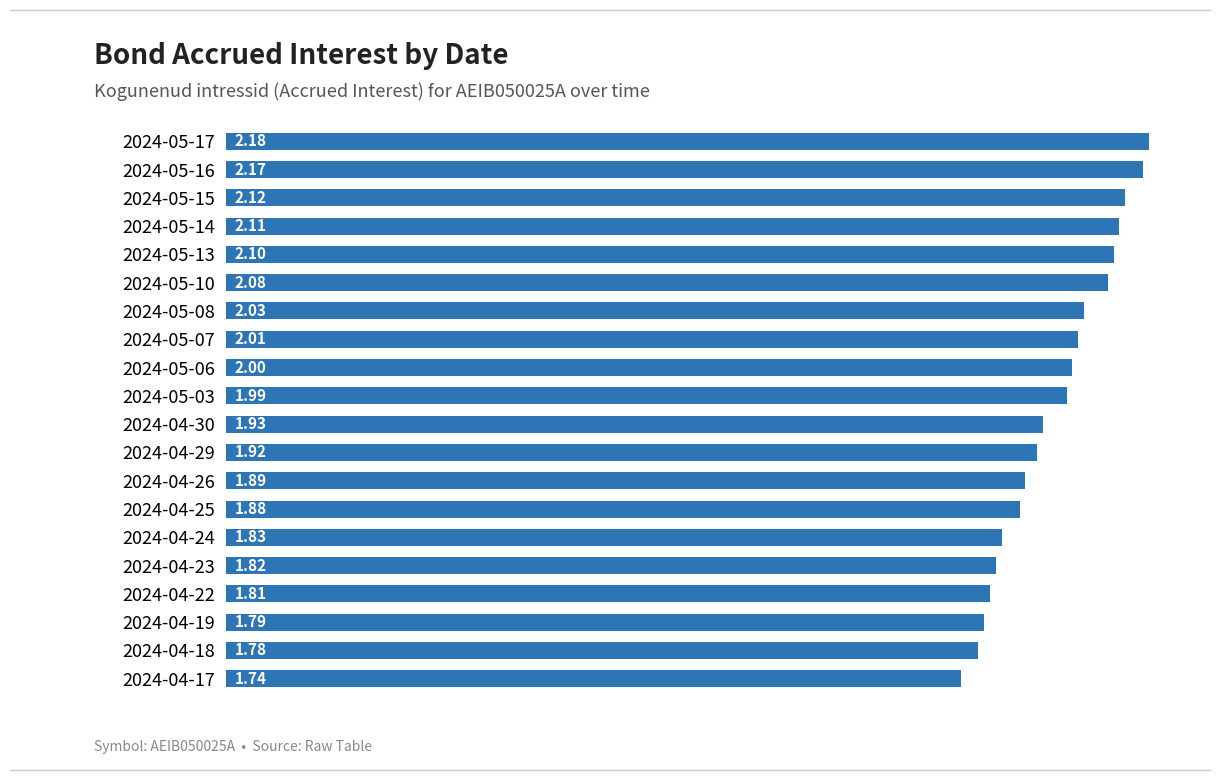

Rank the categories by value from lowest to highest.

2024-04-17, 2024-04-18, 2024-04-19, 2024-04-22, 2024-04-23, 2024-04-24, 2024-04-25, 2024-04-26, 2024-04-29, 2024-04-30, 2024-05-03, 2024-05-06, 2024-05-07, 2024-05-08, 2024-05-10, 2024-05-13, 2024-05-14, 2024-05-15, 2024-05-16, 2024-05-17